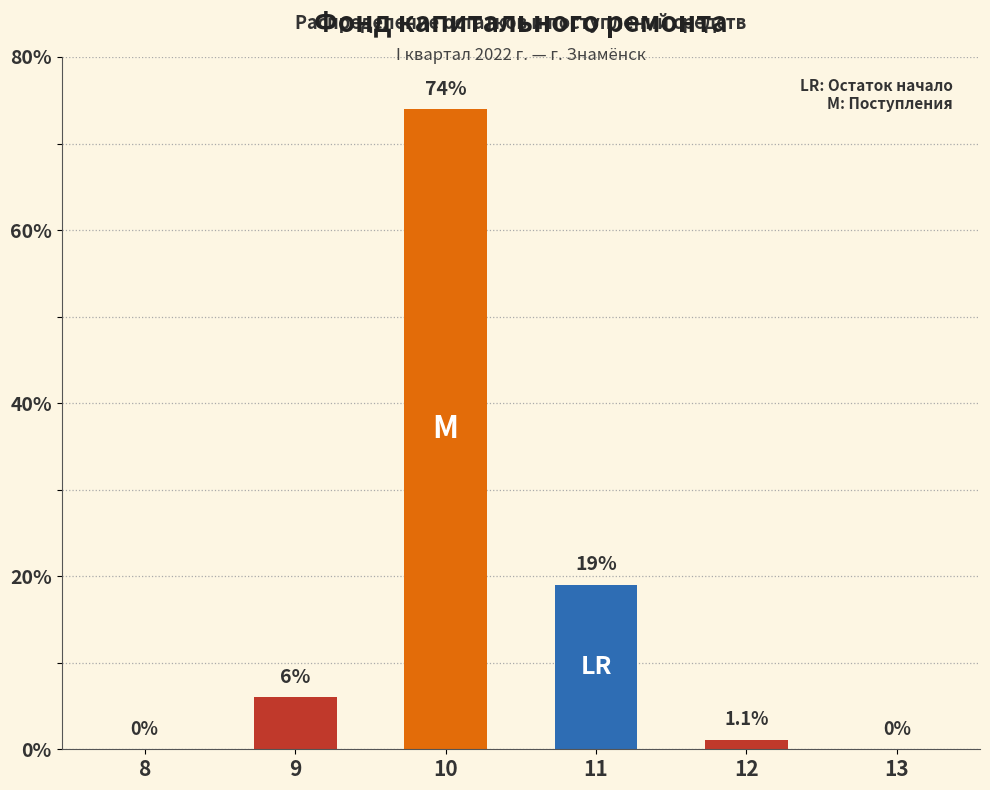

Approximately how many times larger is the value at 11 compared to 9?

3.2